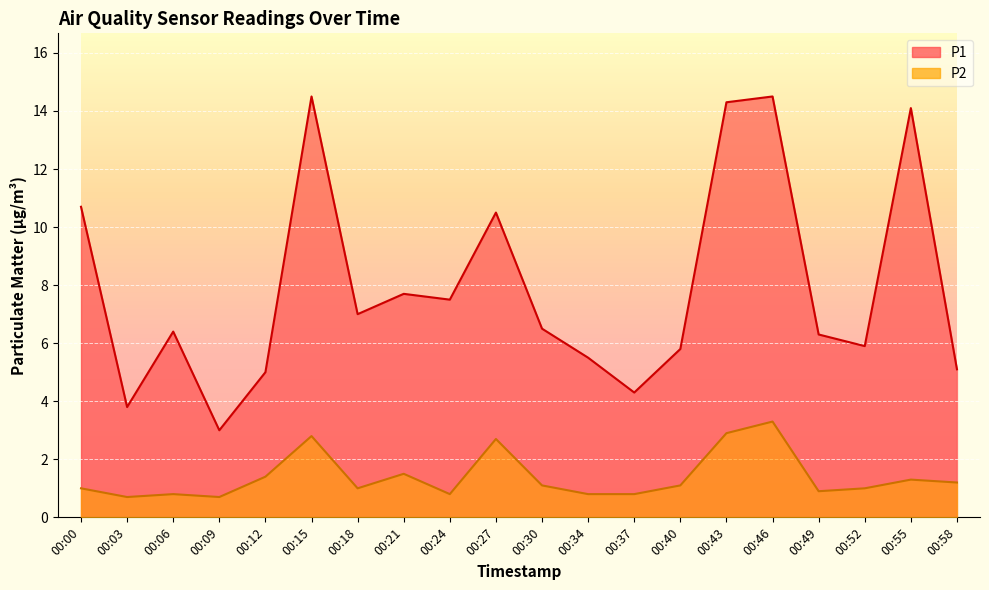

List the labels in order of P2 value, smallest first.

00:03, 00:09, 00:06, 00:24, 00:34, 00:37, 00:49, 00:00, 00:18, 00:52, 00:30, 00:40, 00:58, 00:55, 00:12, 00:21, 00:27, 00:15, 00:43, 00:46